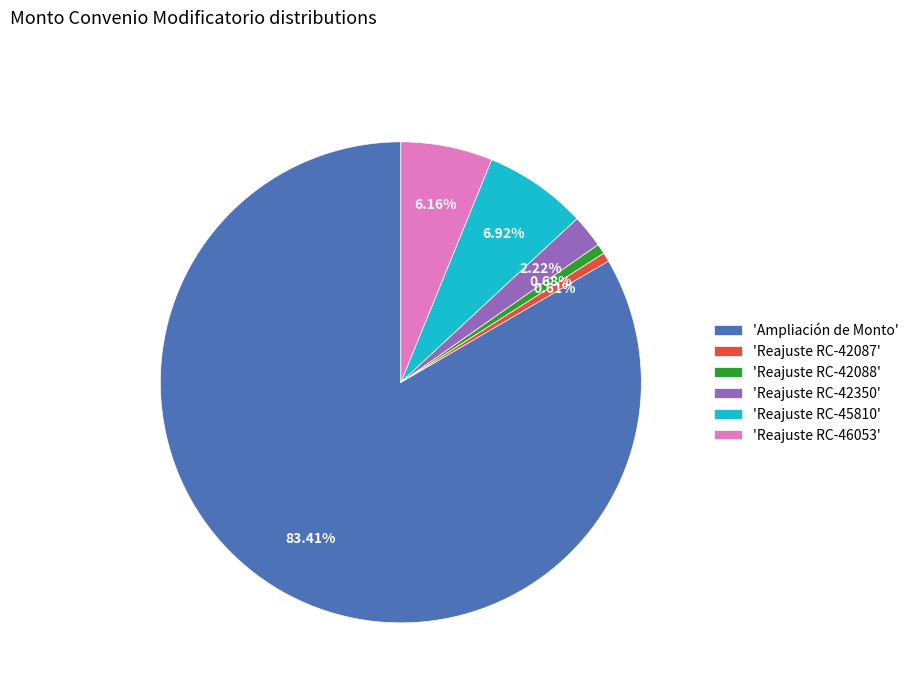

Approximately how many times larger is the value at 'Reajuste RC-42087' compared to 'Reajuste RC-42088'?

0.9